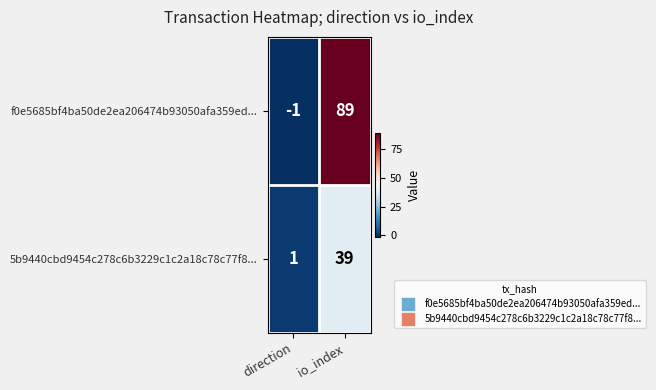

What is the total value across all series at io_index?

128